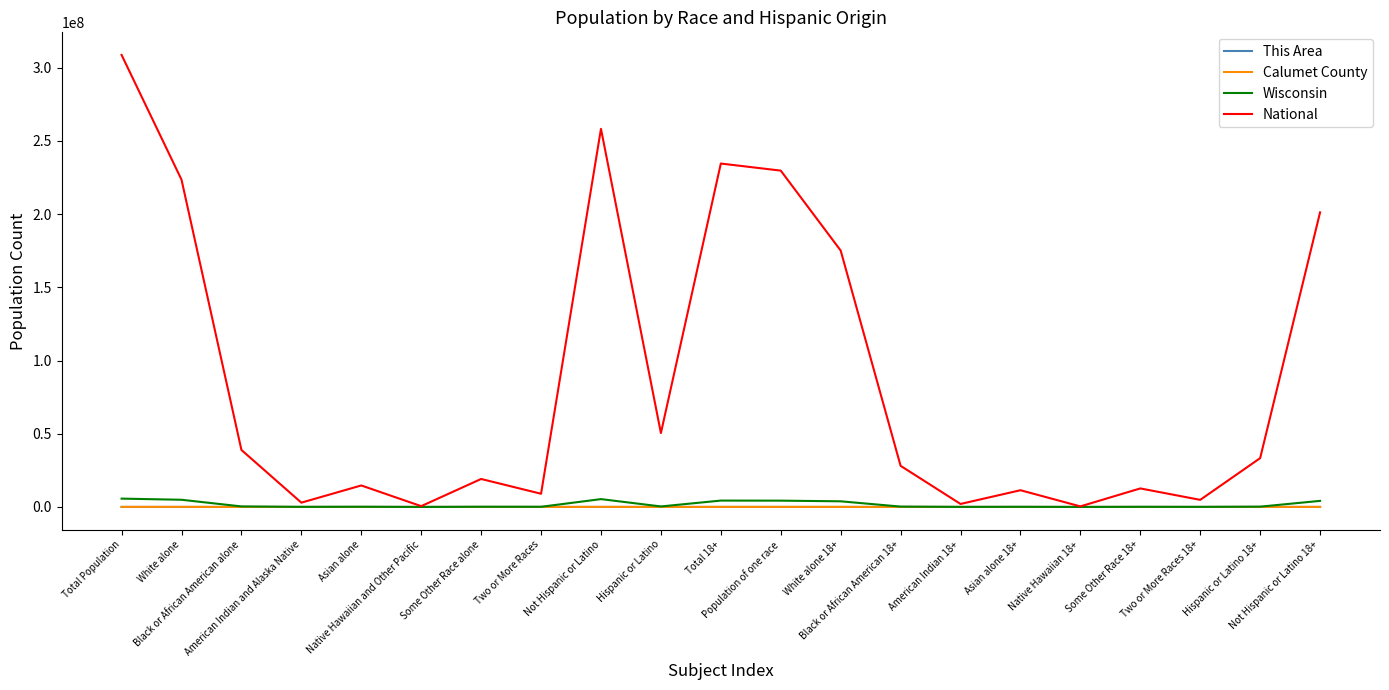

What is the highest value of the National series?

308745538